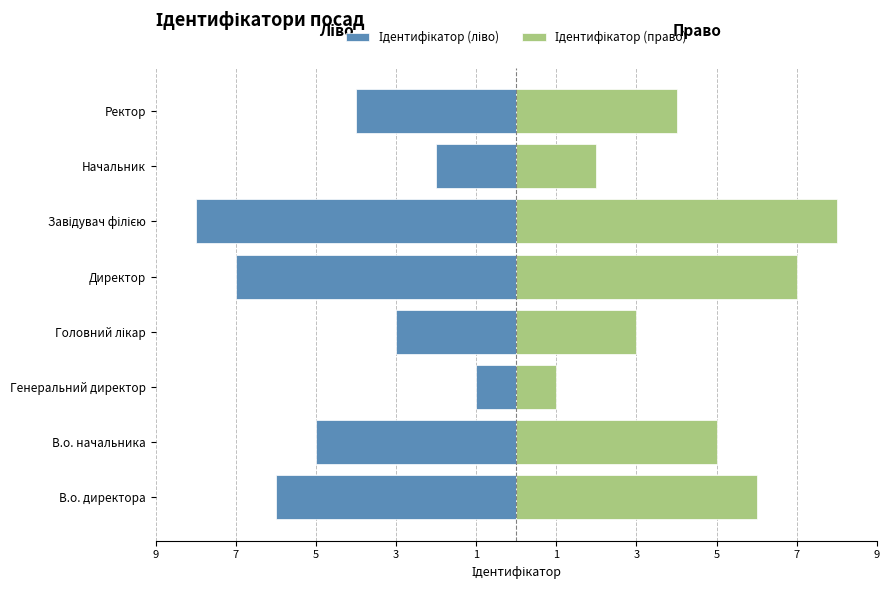

Which series has the largest range (max minus min)?

Ідентифікатор (ліво)